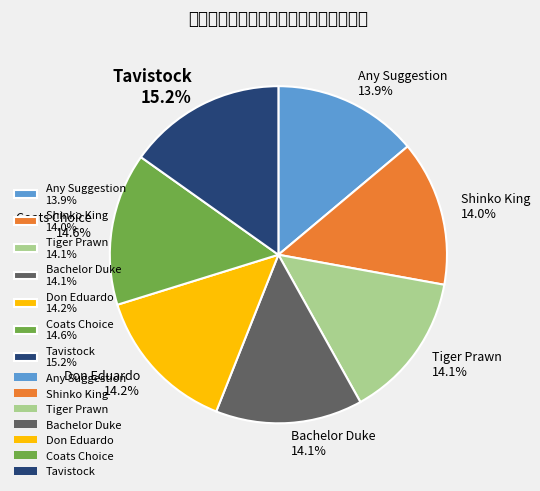

Does Tiger Prawn account for over 50% of the chart?

No